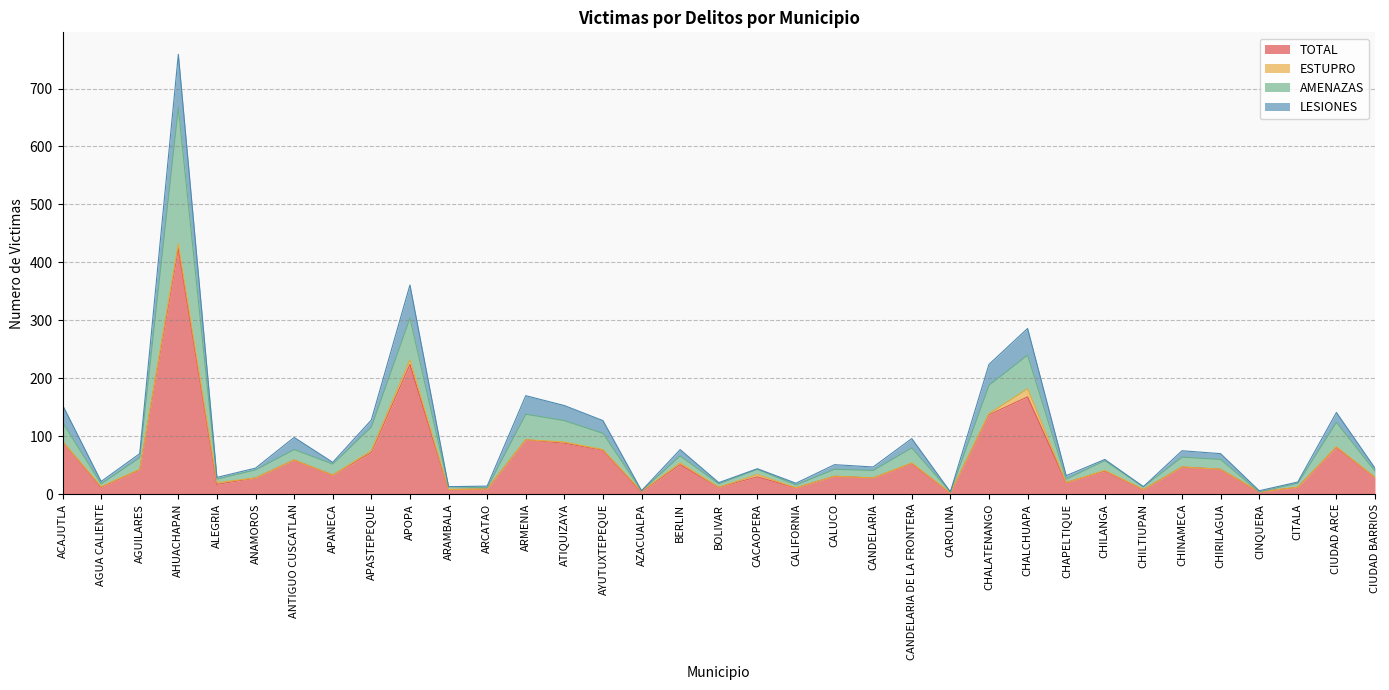

What is the value of the TOTAL point at the 5th from the left?

17